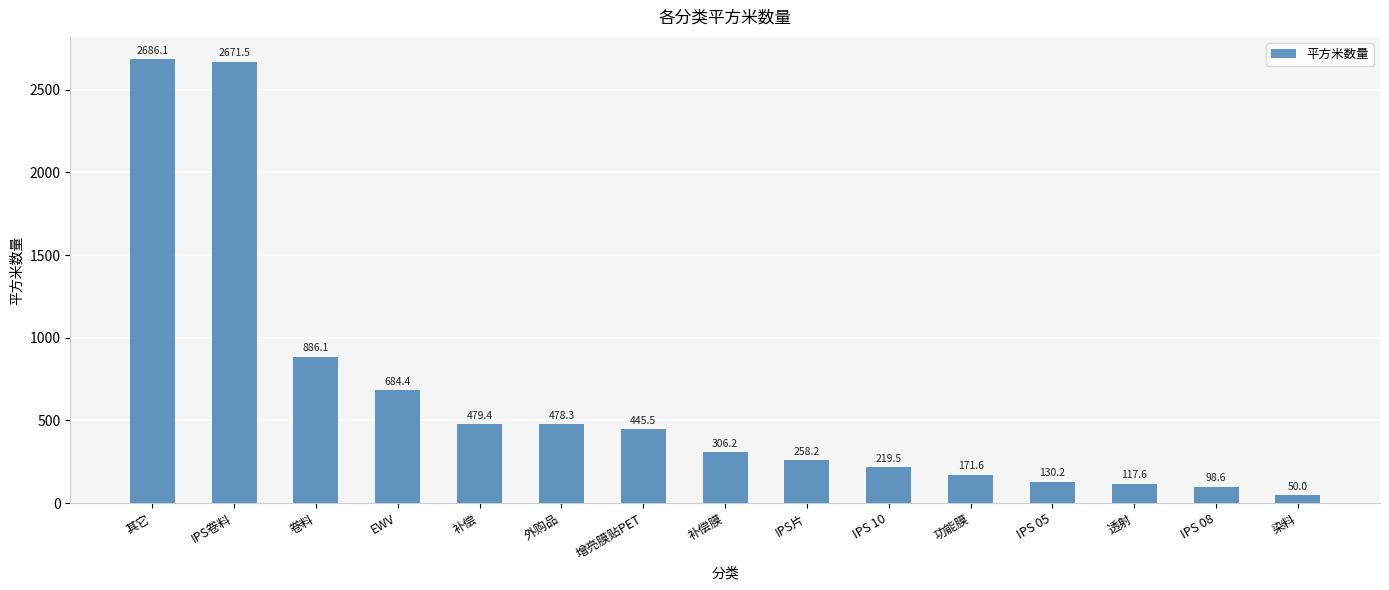

Which category has the highest value across all series?

其它